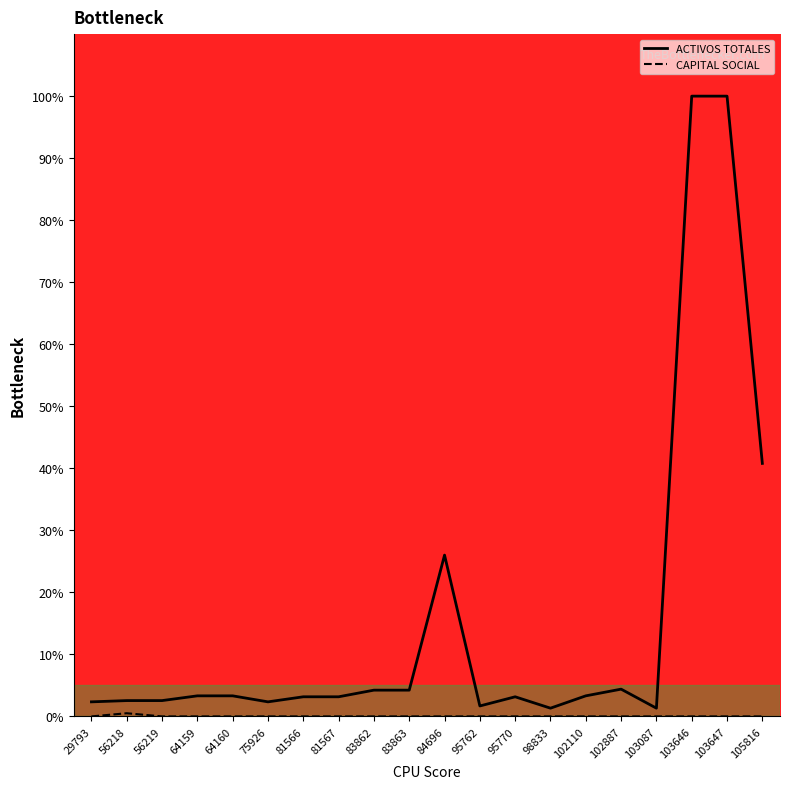

What is the sum of the ACTIVOS TOTALES values at 84696 and 81566?

29.2